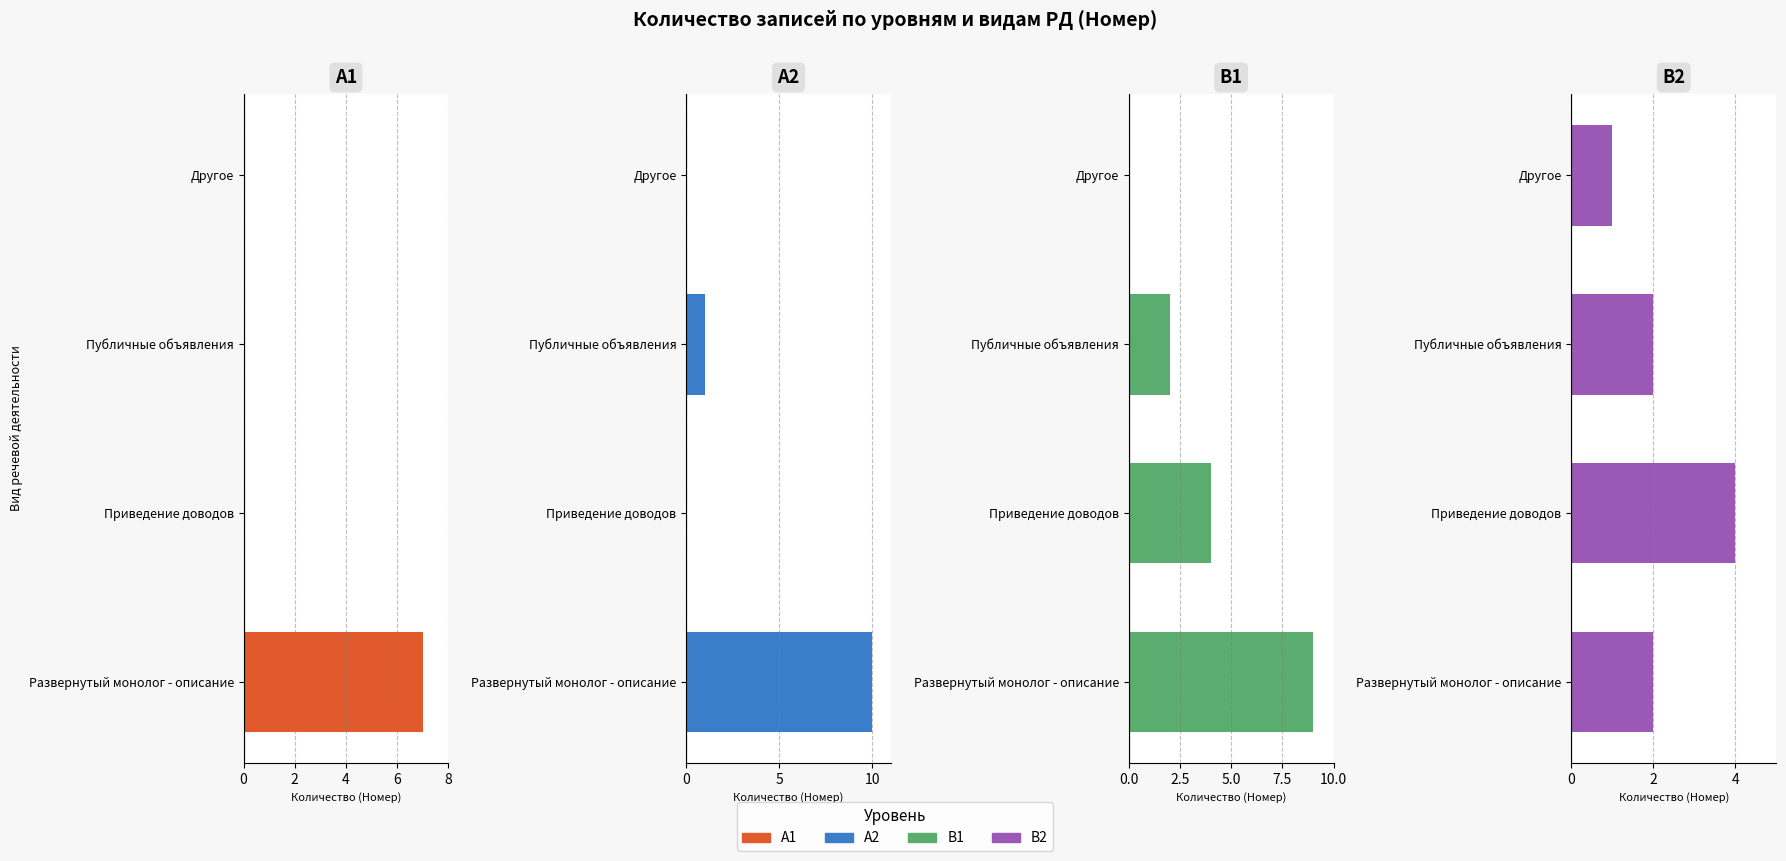

What is the value of the В2 bar at the 2nd from the left?

4